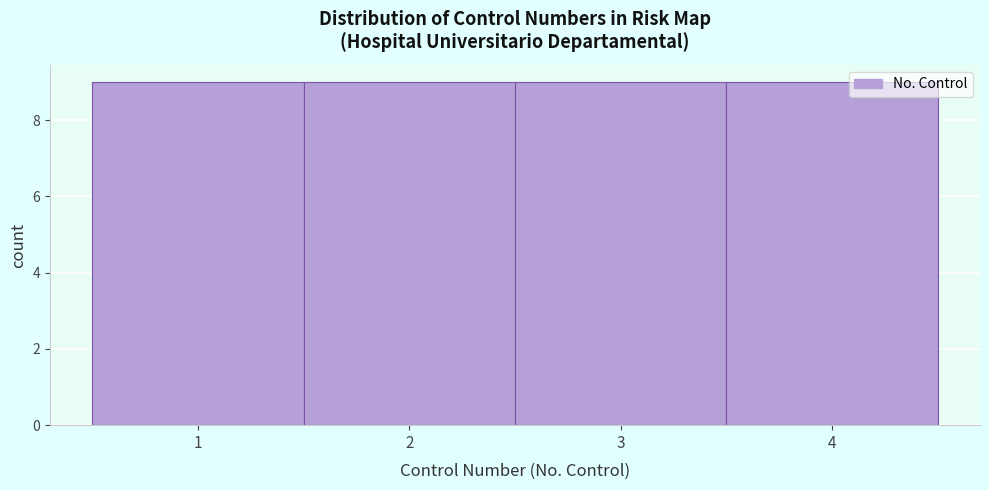

Reading left to right, transcribe this chart: for each bar, give the range it covers on the x-axis and its height. The values are not printed on the chart, so give them approximately, as read against the axis.

0.5 to 1.5: 9
1.5 to 2.5: 9
2.5 to 3.5: 9
3.5 to 4.5: 9